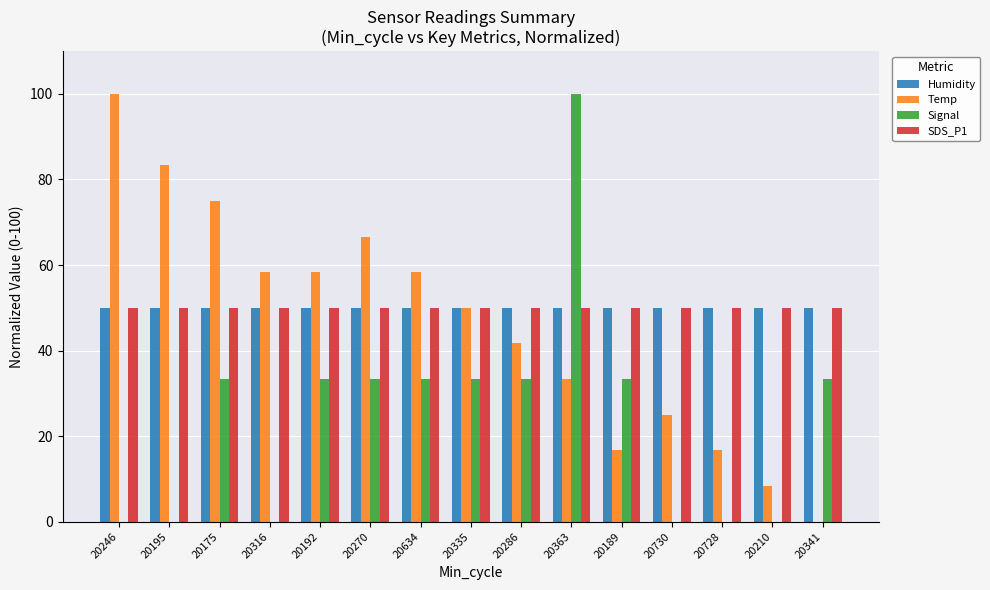

What is the sum of all SDS_P1 values?

750.0